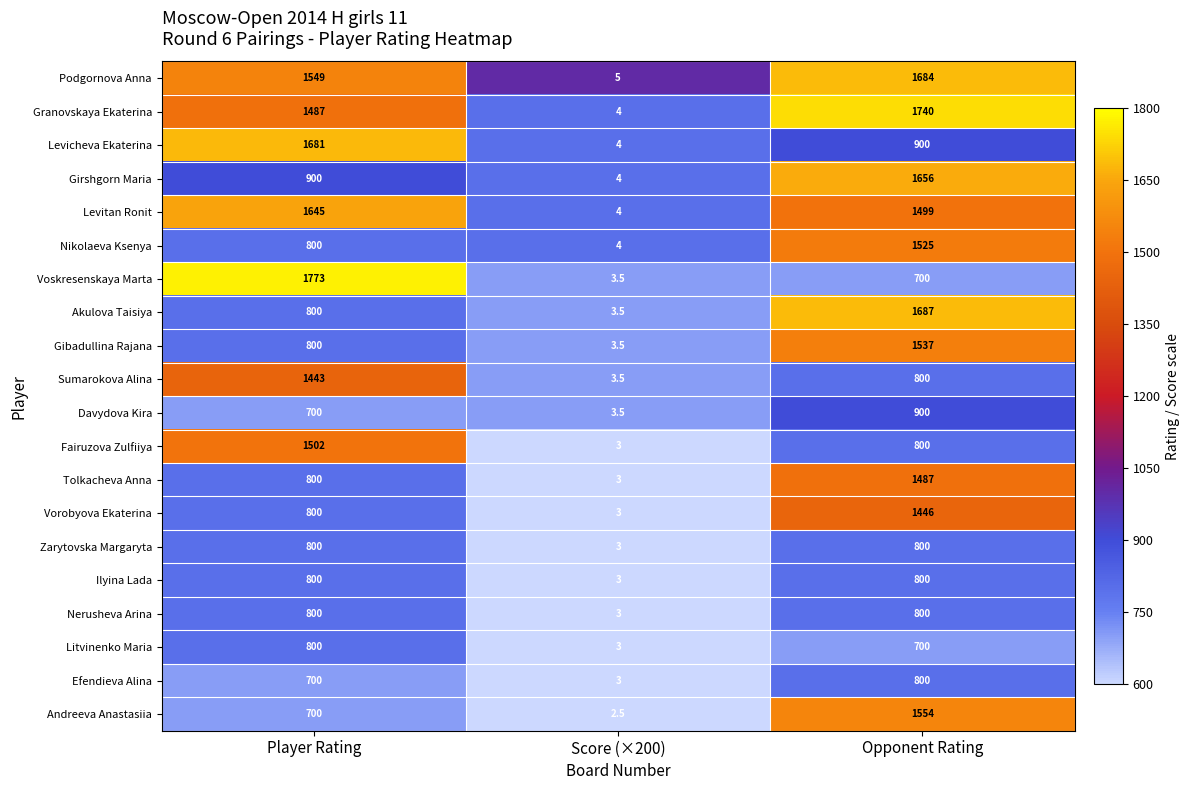

Which series changed the most between Score (×200) and Opponent Rating?

Granovskaya Ekaterina